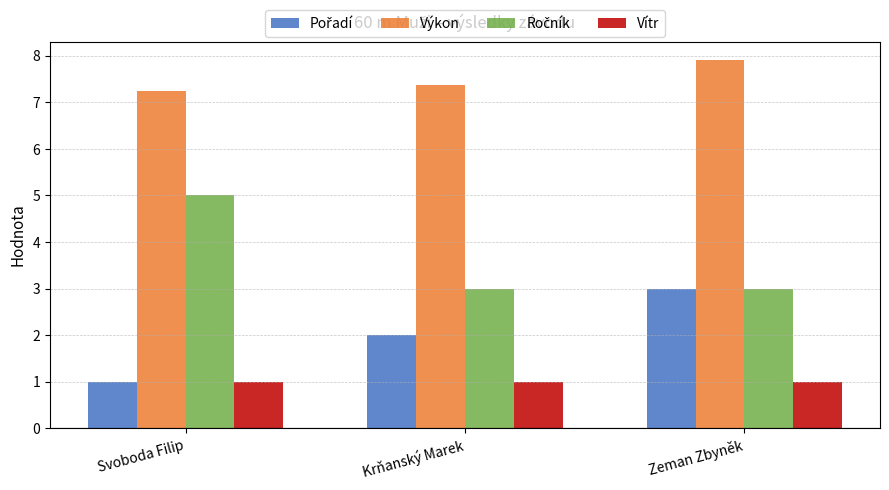

What is the average value of the Výkon series?

7.5